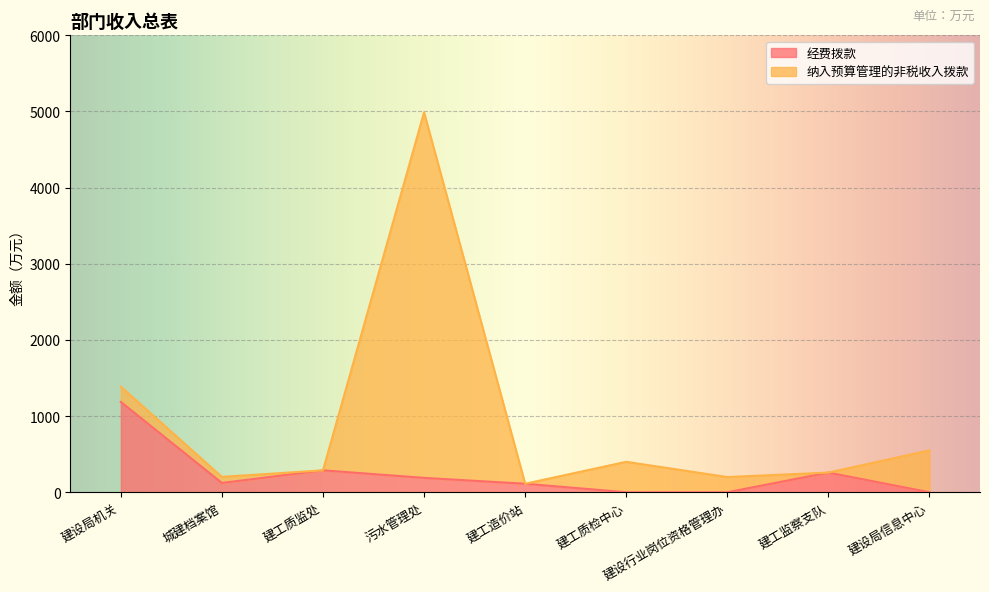

Does the chart display data point markers on the line(s)?

No